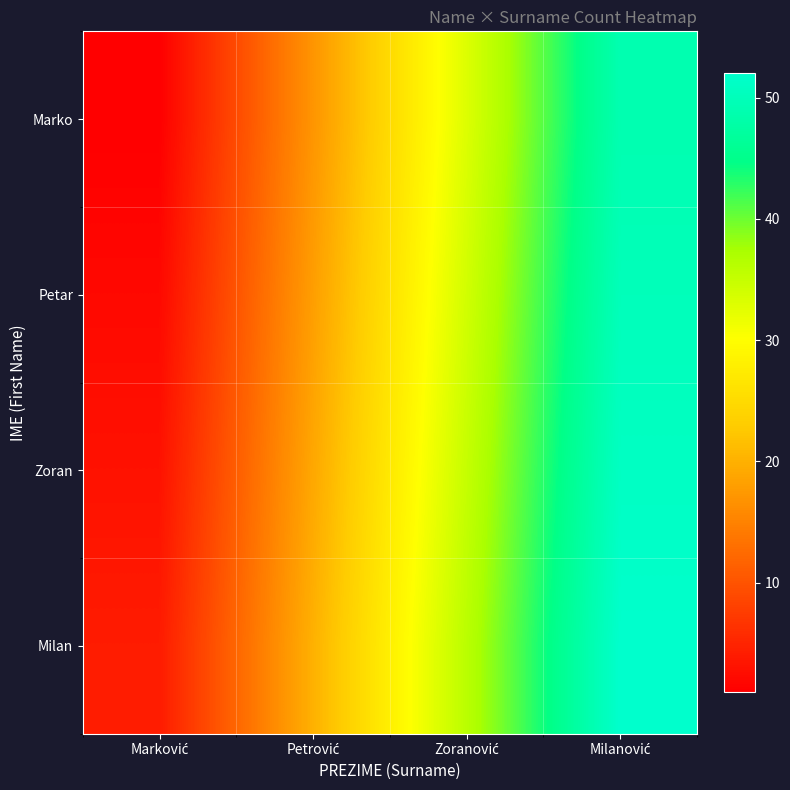

List the series in order of their overall mean, lowest first.

Marko, Petar, Zoran, Milan